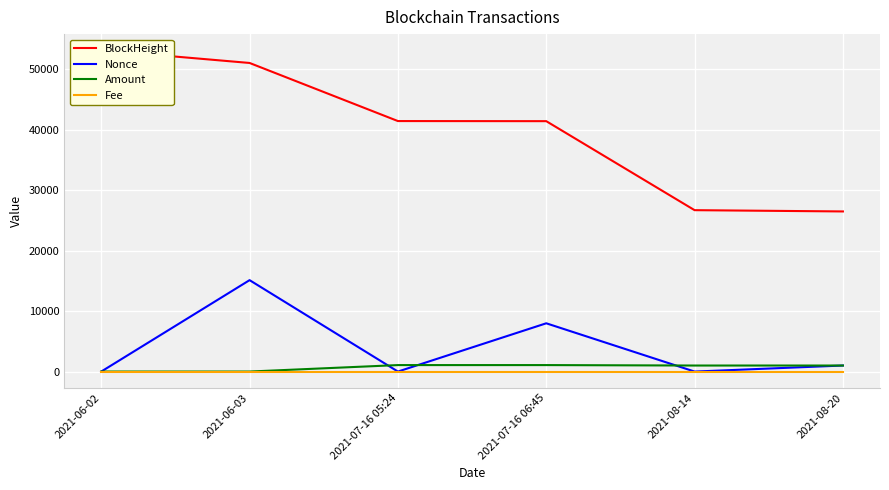

Reading left to right, extract all data points from this chart.

BlockHeight: 2021-06-02=53166.0	2021-06-03=51051.0	2021-07-16 05:24=41441.0	2021-07-16 06:45=41424.0	2021-08-14=26700.0	2021-08-20=26489.0
Nonce: 2021-06-02=2.0	2021-06-03=15123.0	2021-07-16 05:24=1.0	2021-07-16 06:45=7986.0	2021-08-14=0.0	2021-08-20=1000.0
Amount: 2021-06-02=4.1	2021-06-03=4.1	2021-07-16 05:24=1073.2	2021-07-16 06:45=1073.2	2021-08-14=999.0	2021-08-20=1000.0
Fee: 2021-06-02=0.0	2021-06-03=0.0	2021-07-16 05:24=0.0	2021-07-16 06:45=0.0	2021-08-14=0.0	2021-08-20=0.0